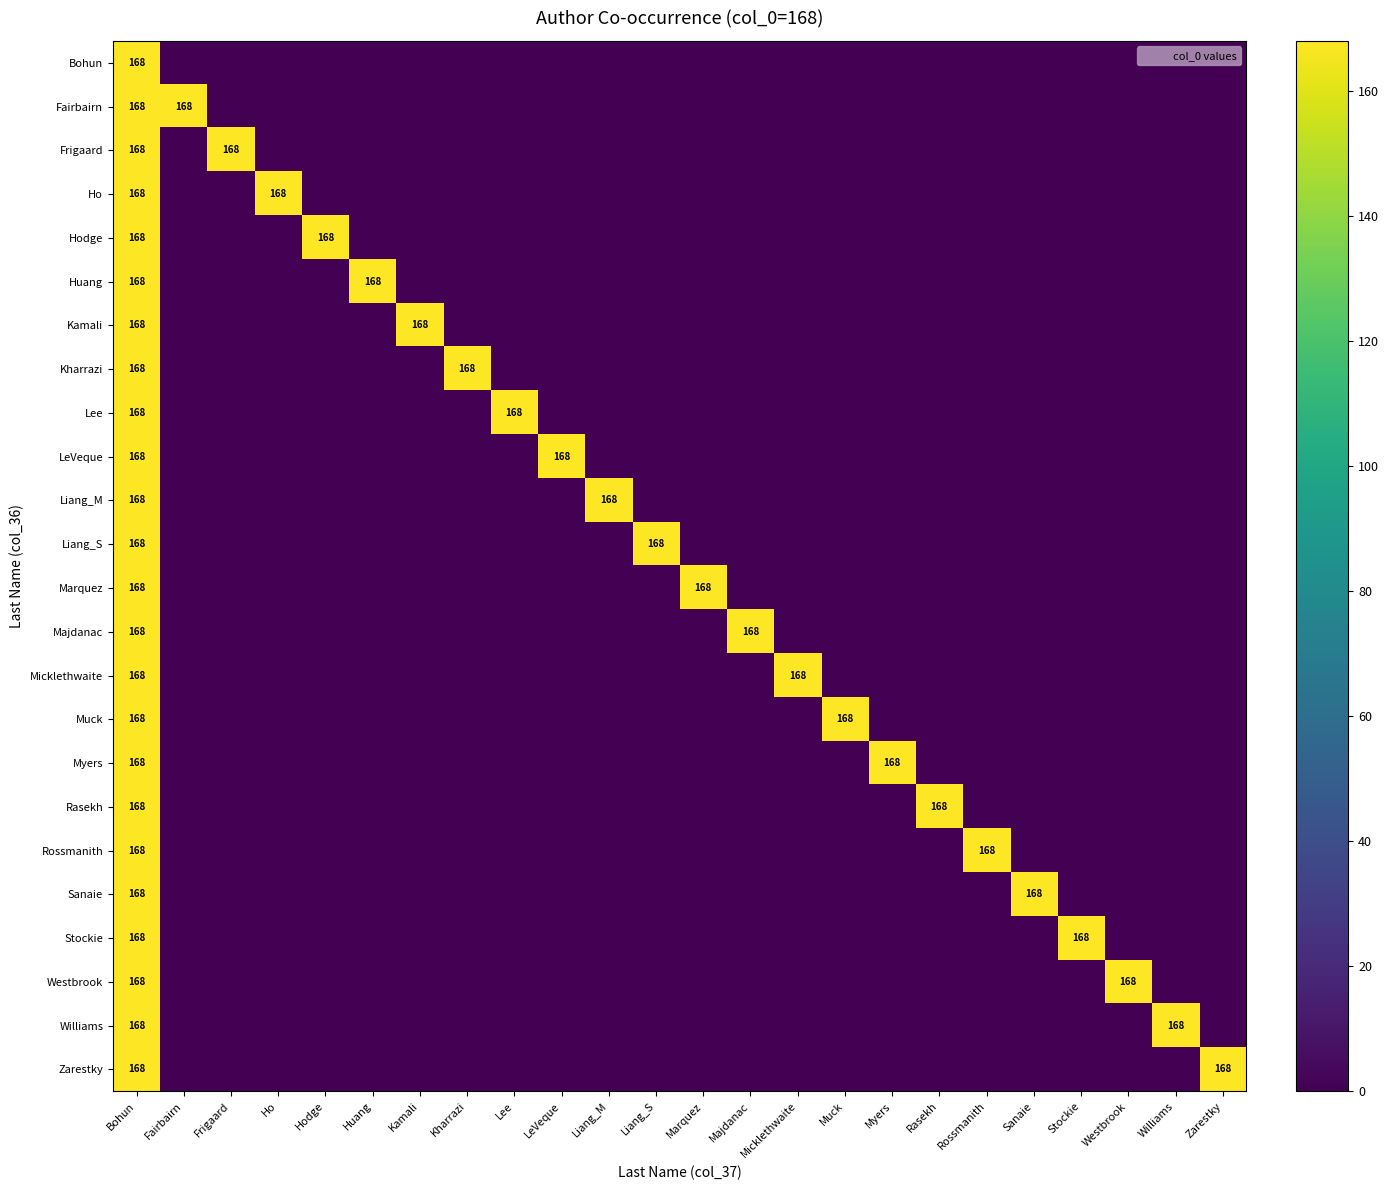

What is the difference between the maximum and minimum values in the Williams series?

168